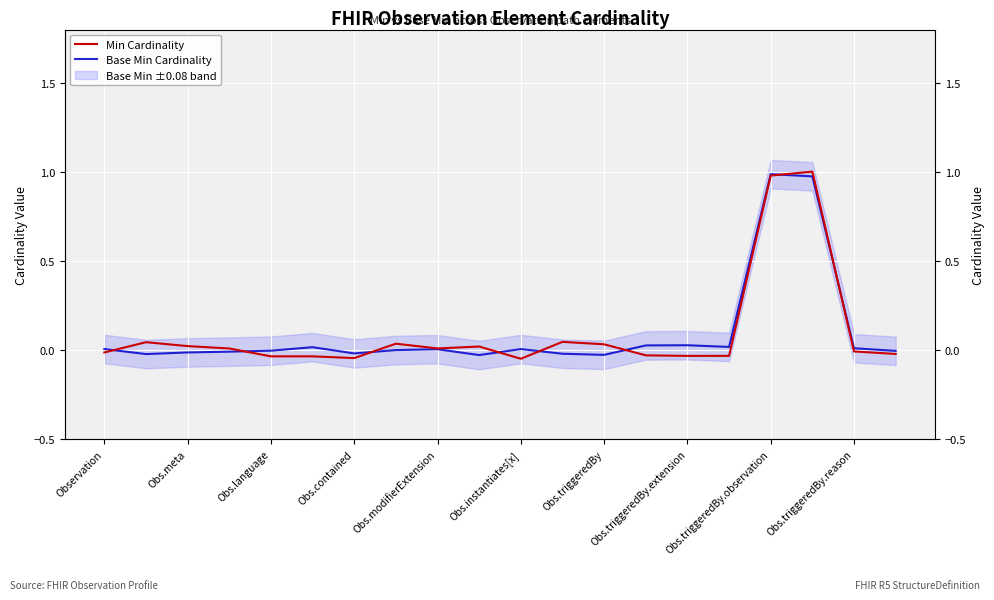

The value of Base Min Cardinality at Obs.meta is -0.0. True or false?

True